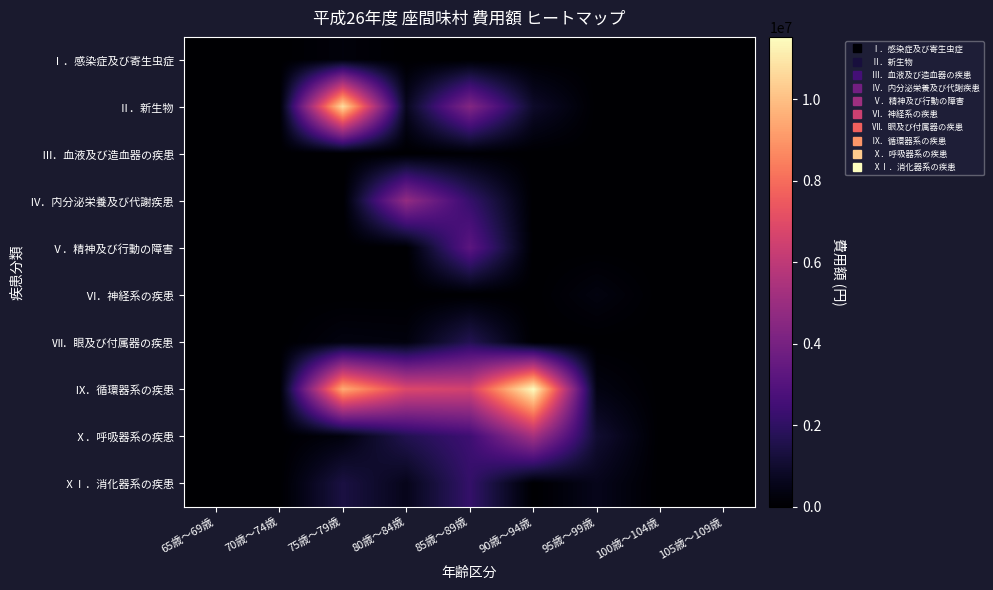

How many data points does each series have?

9